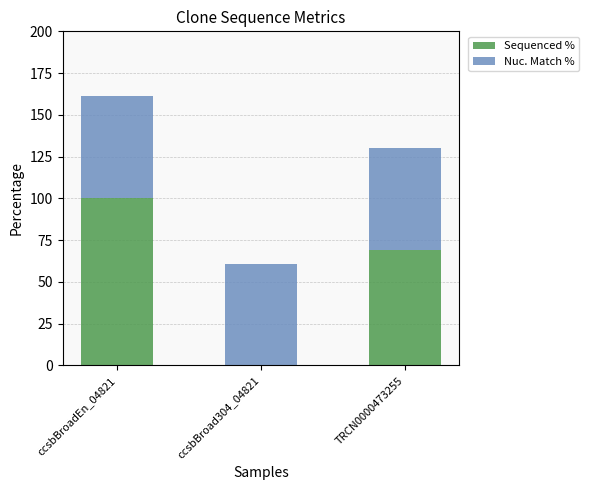

What is the sum of all Sequenced % values?

169